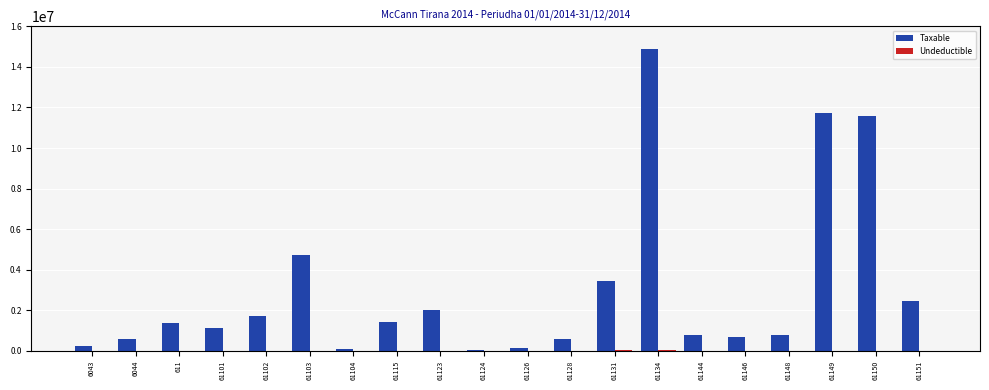

At which category is the sum across all series the highest?

61134